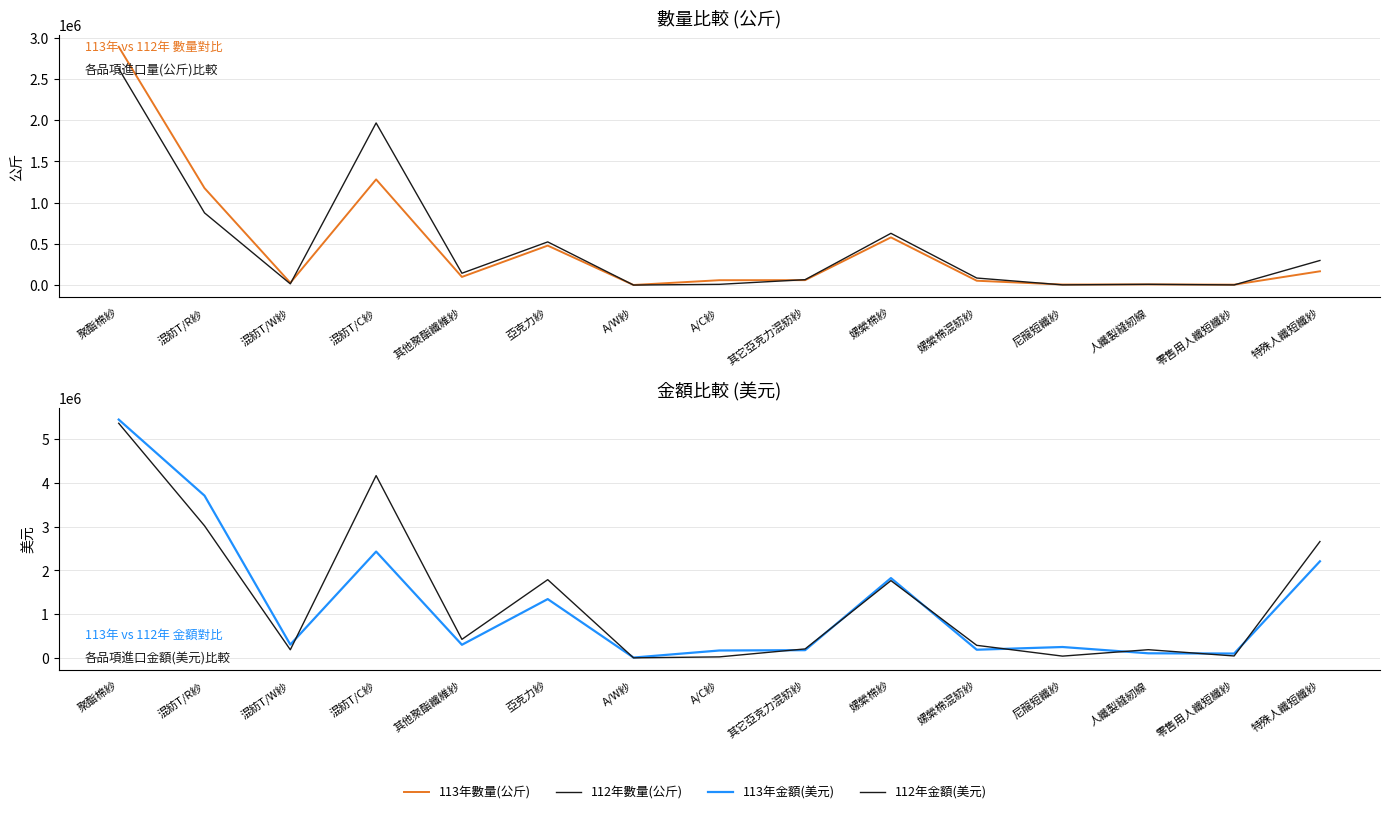

What are all the series names shown in the legend?

113年數量(公斤), 112年數量(公斤), 113年金額(美元), 112年金額(美元)